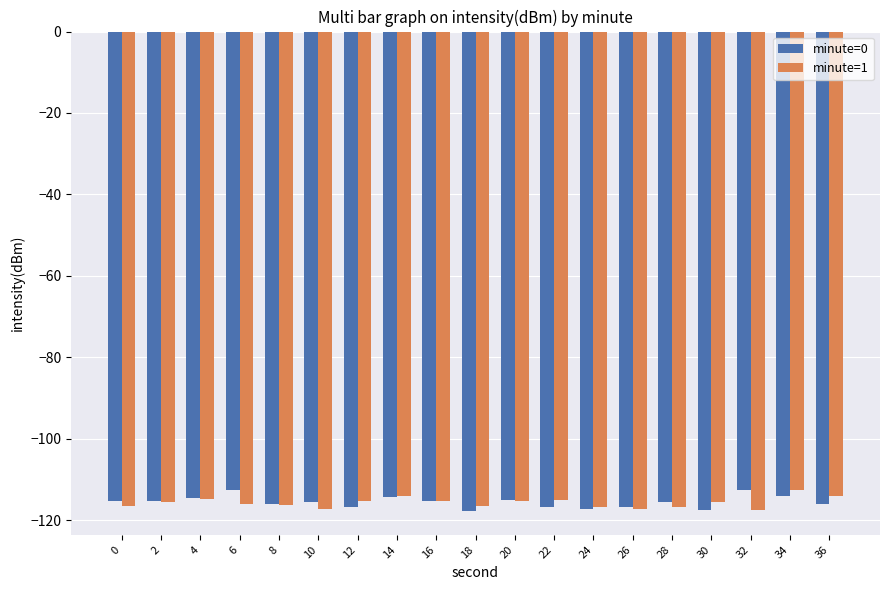

What is the total value across all series at 18?

-234.3